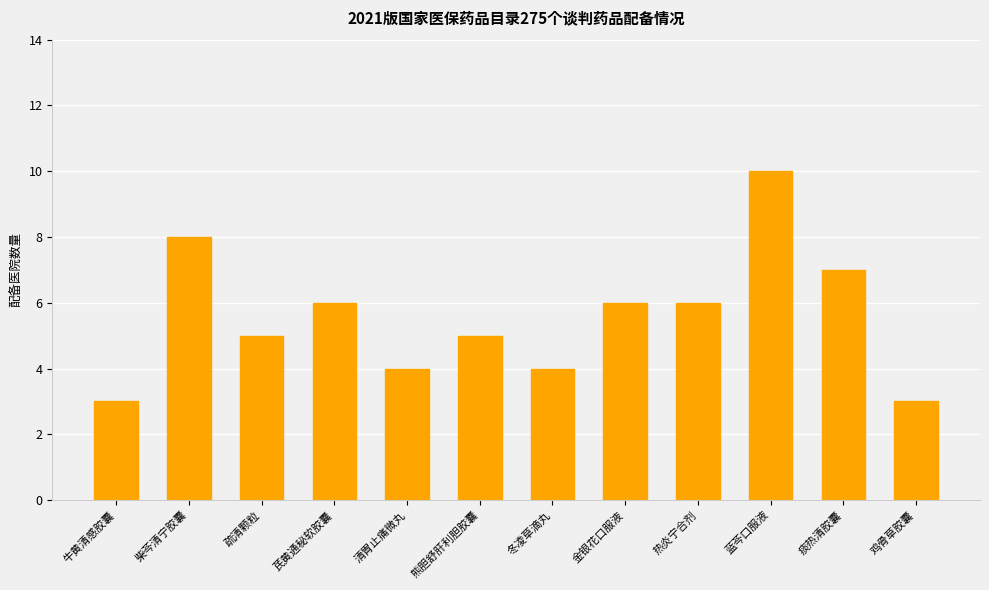

At which category does the chart reach its peak across all series?

蓝芩口服液